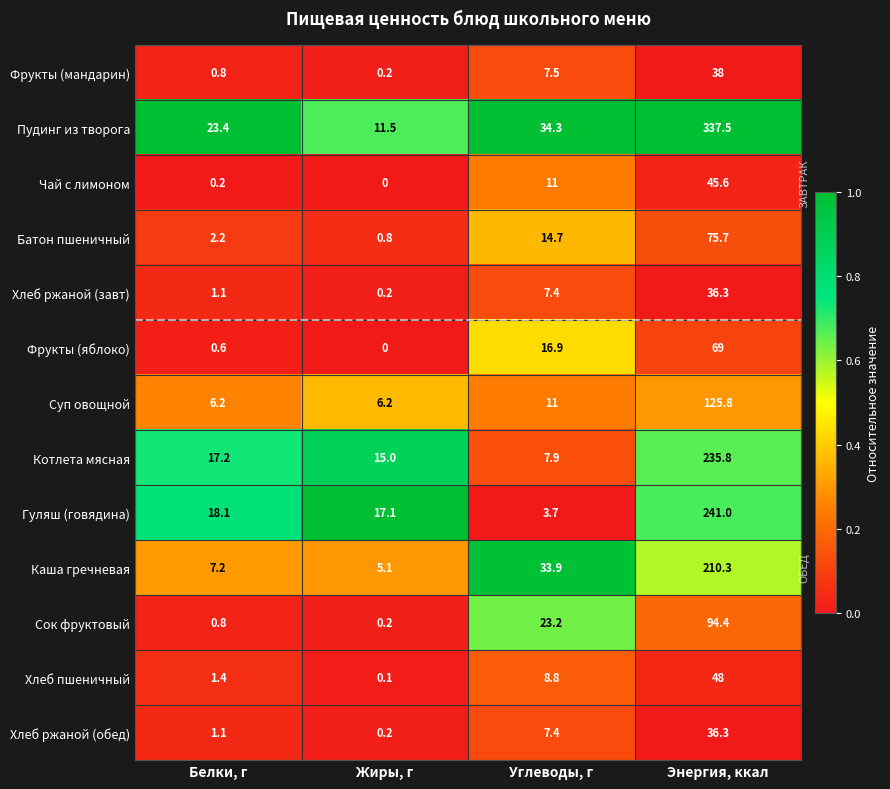

Which category has the lowest value across all series?

Жиры, г